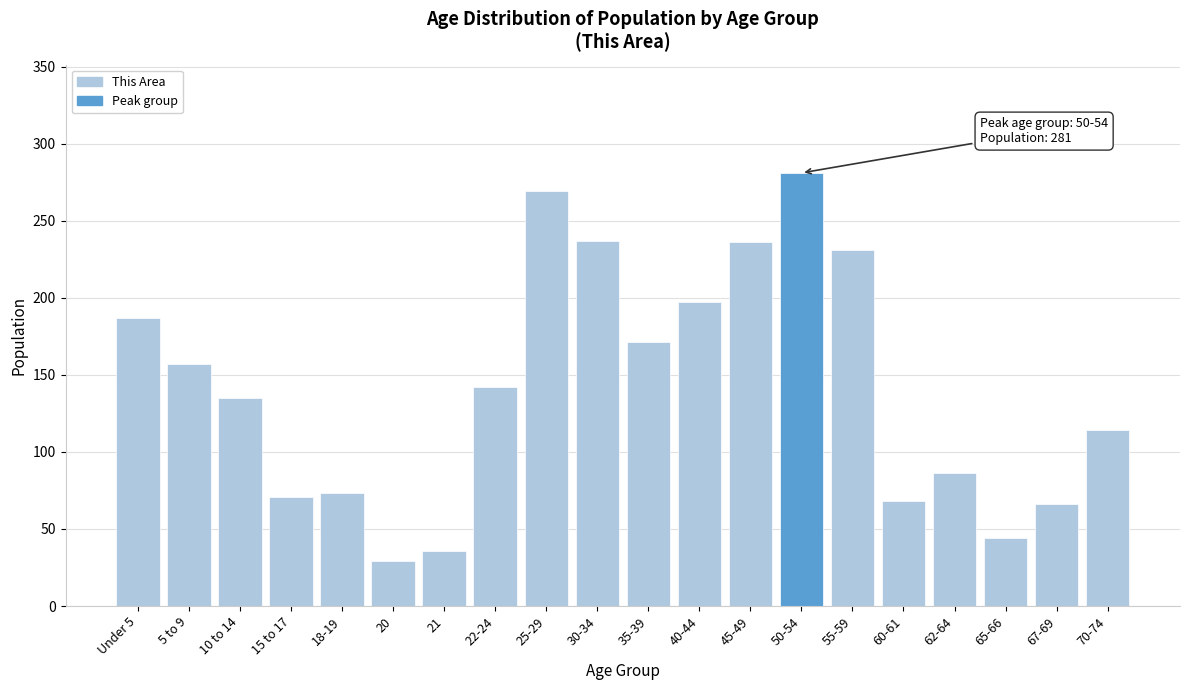

What is the approximate value at Under 5, to the nearest 5?

185